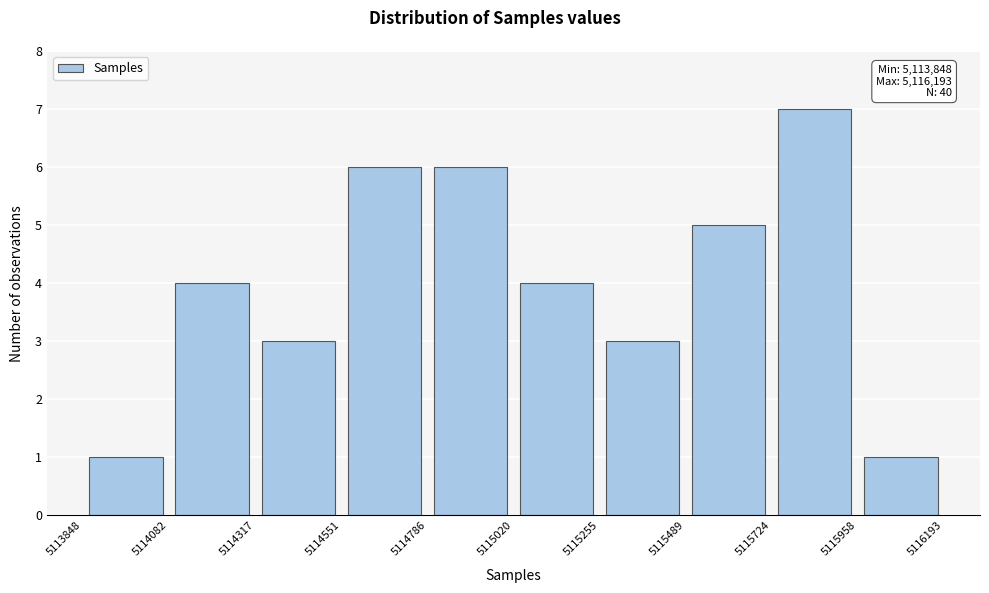

Which range on the x-axis has the tallest bar?

5115724 to 5115958